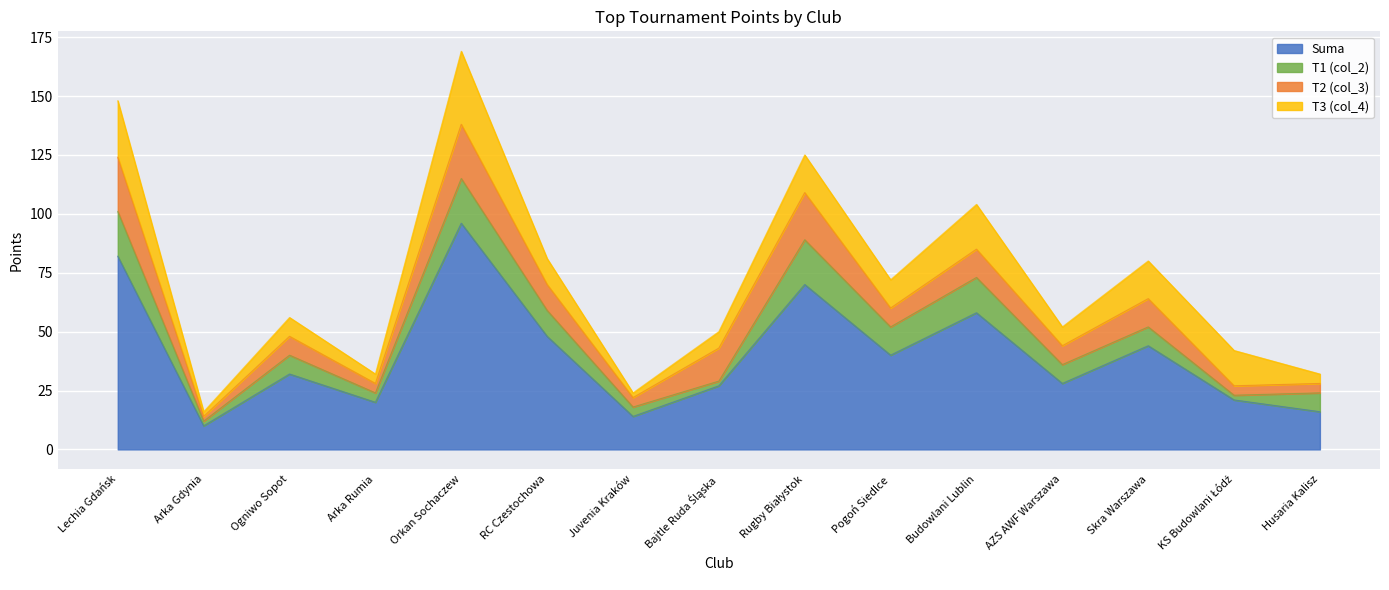

Where does the Suma series first go above 32?

Lechia Gdańsk